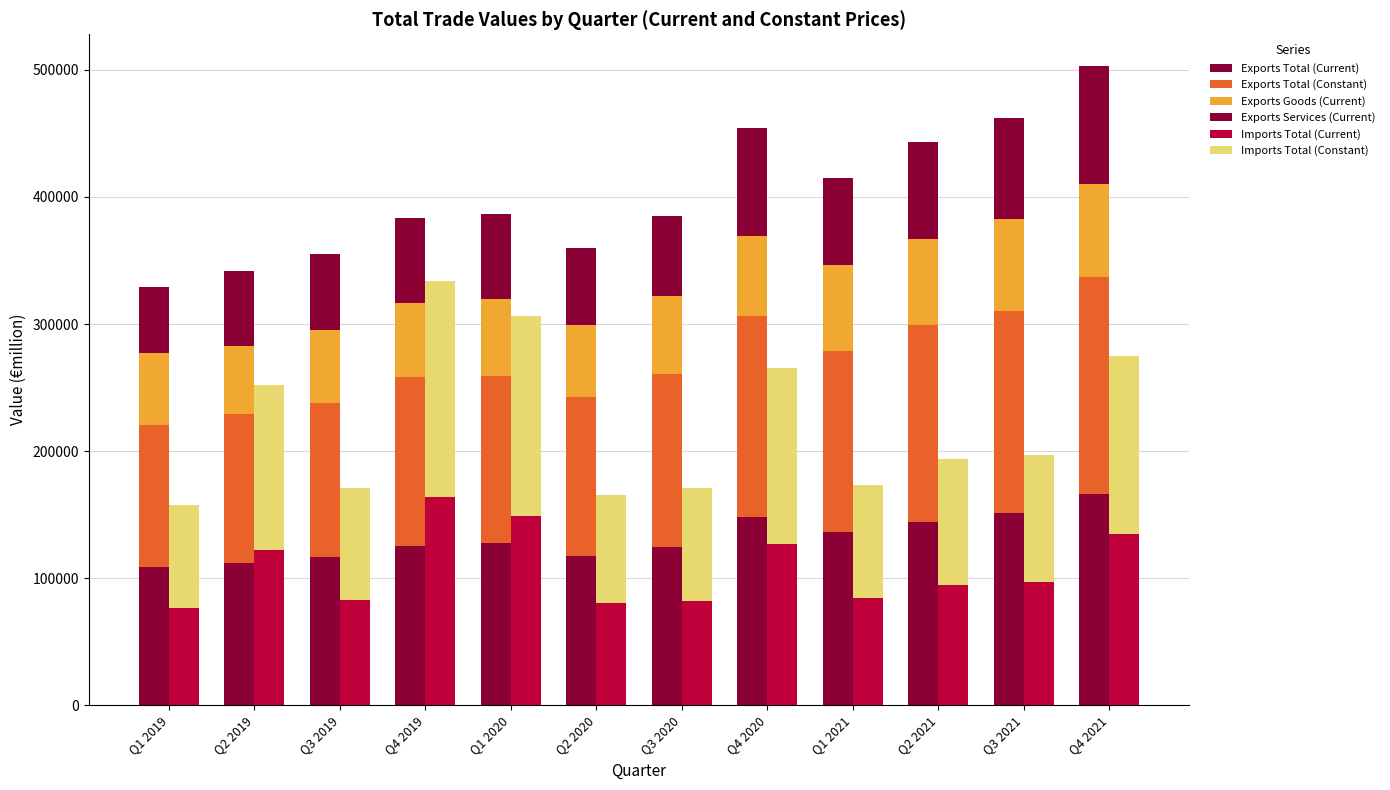

Is the value of Imports Total (Constant) at Q4 2019 greater than the value of Exports Total (Current) at Q3 2019?

Yes